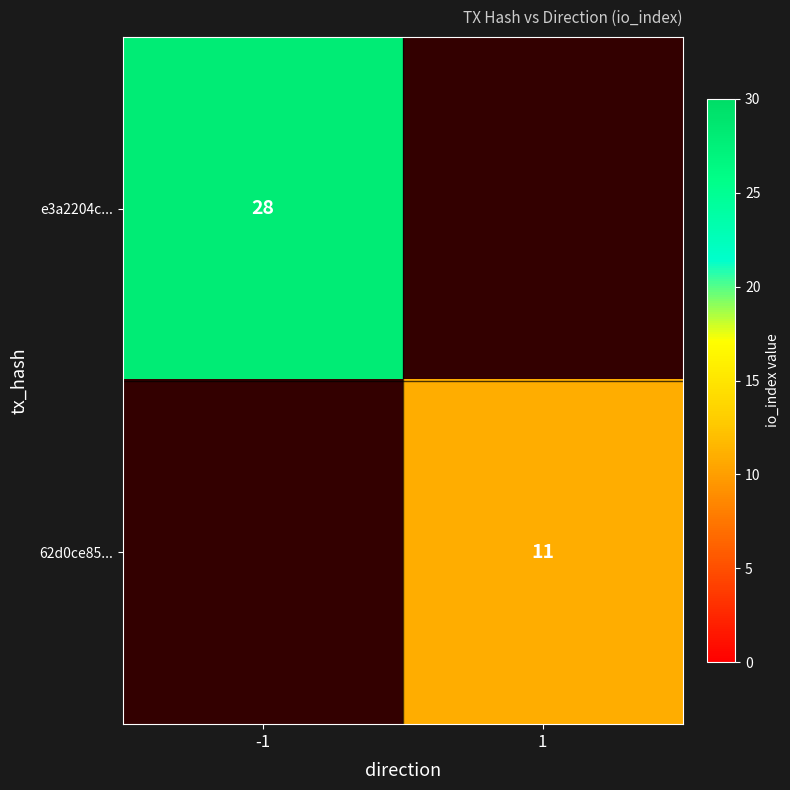

True or false: 62d0ce85... has a value of 5 at 1.

False